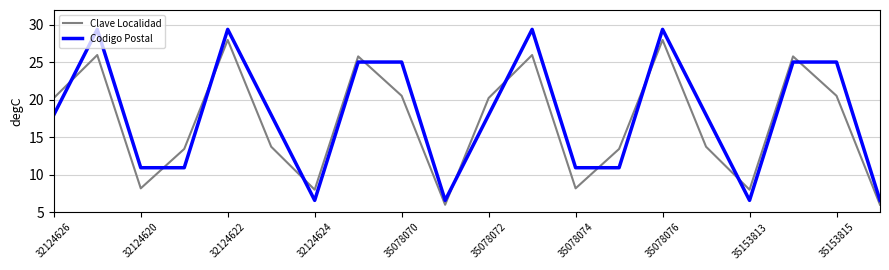

What is the difference between the maximum and minimum values in the Codigo Postal series?

22.8